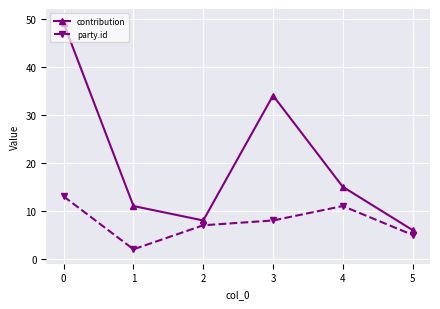

True or false: party.id and contribution intersect in this chart.

False